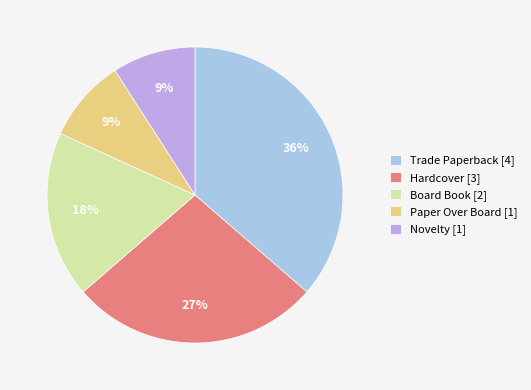

Is the sum of Novelty [1] and Board Book [2] greater than half?

No